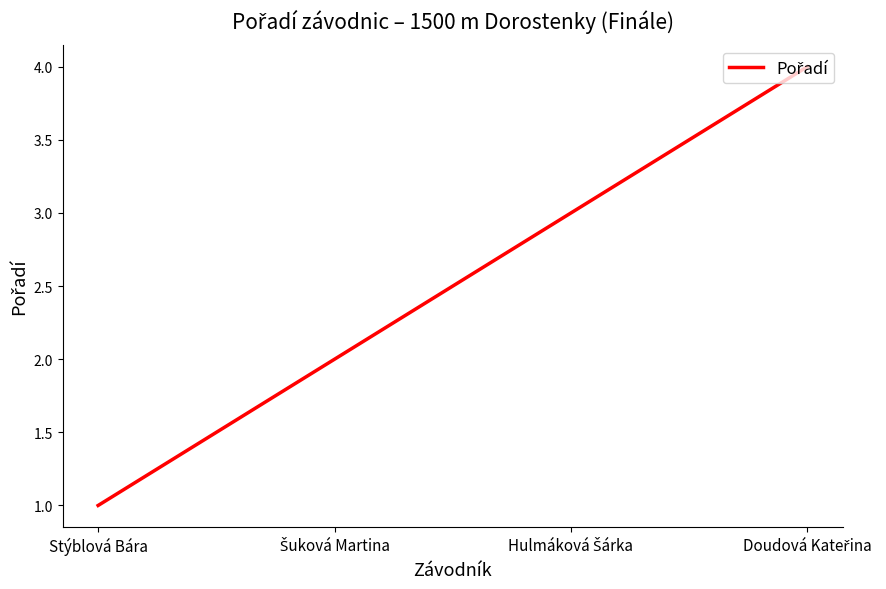

Is it true that the value at Stýblová Bára is 0?

False